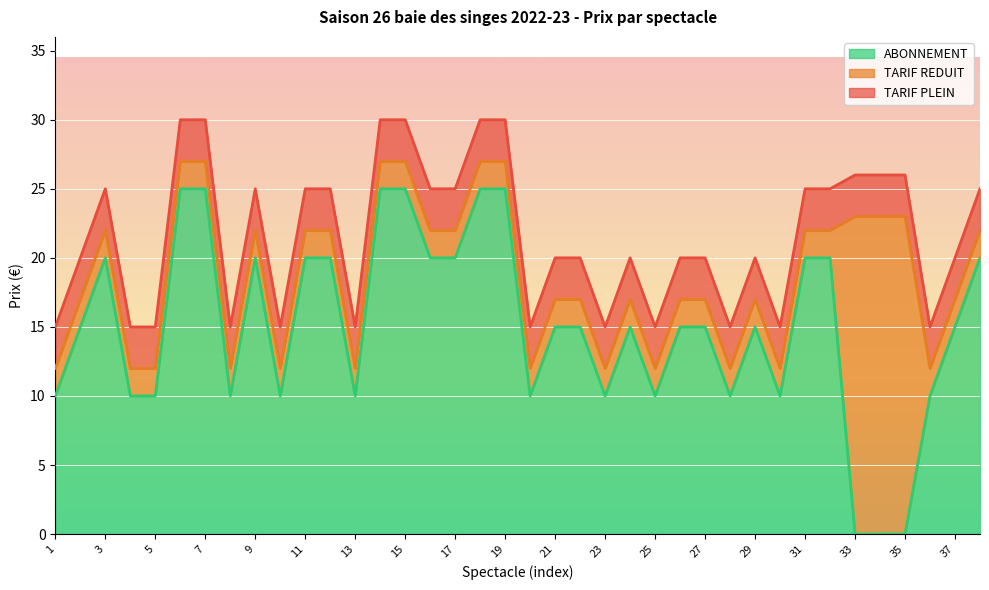

Rank the series at 15 from lowest to highest value.

ABONNEMENT, TARIF REDUIT, TARIF PLEIN